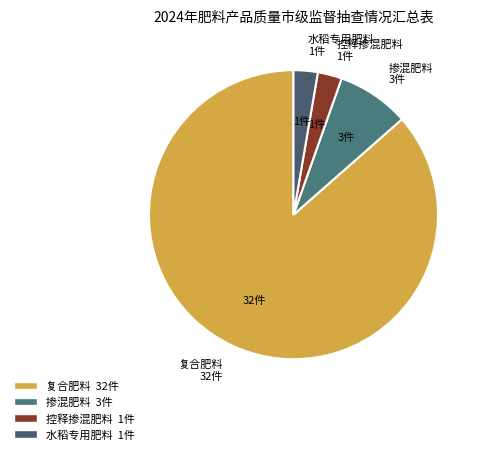

Is it true that 控释掺混肥料 is 3% of the pie?

True